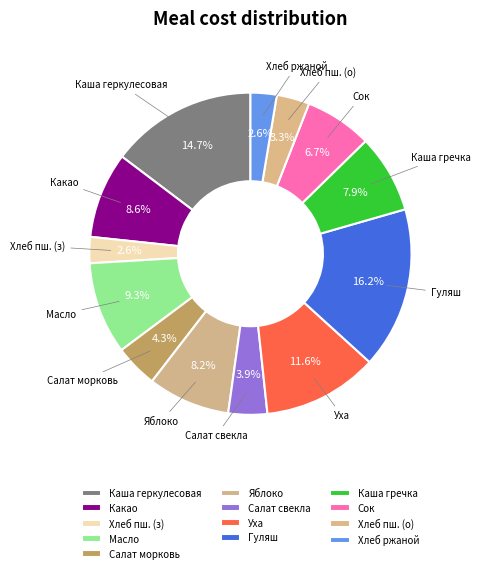

What is the largest slice in the pie chart?

Гуляш